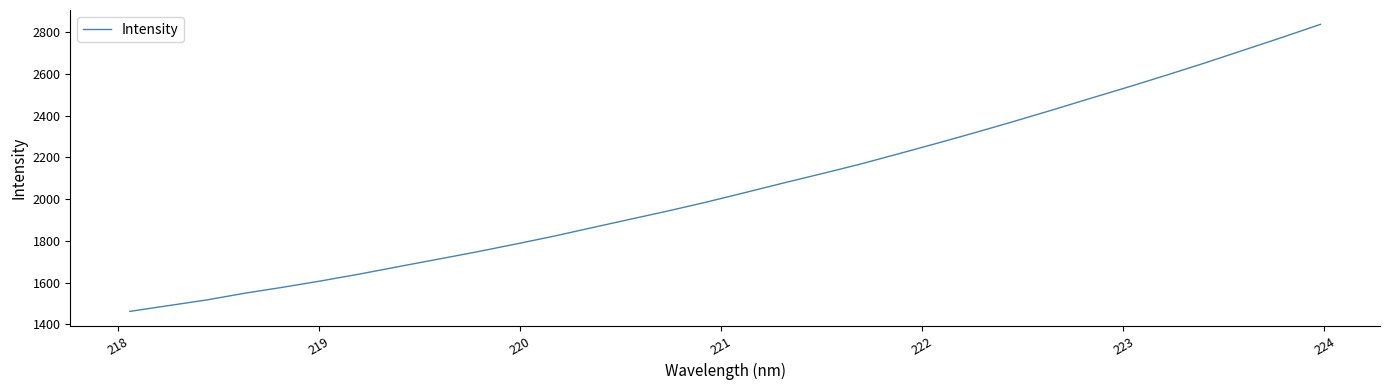

What is the smallest value displayed?

1462.2